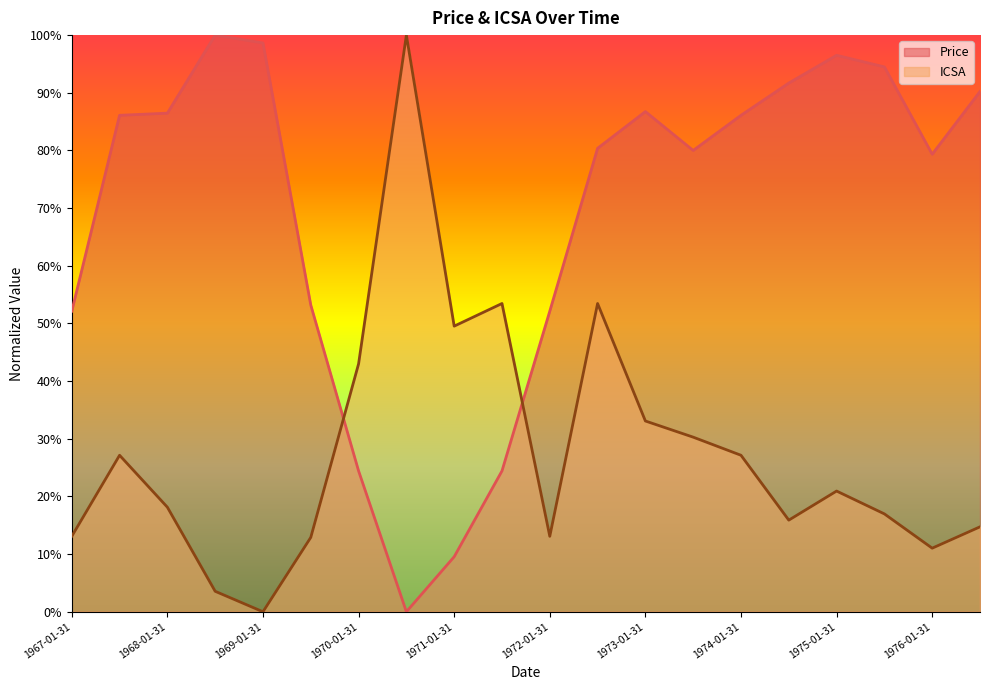

At which category is the sum across all series the highest?

1972-07-31